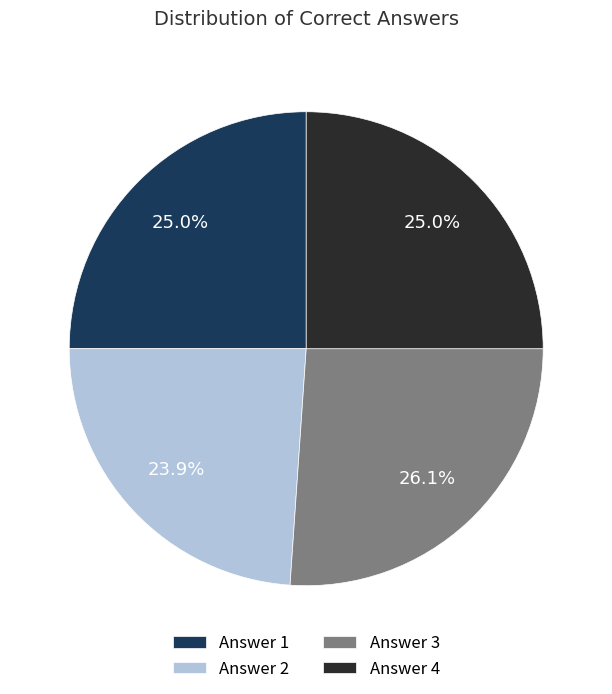

Which slice is the smallest?

Answer 2